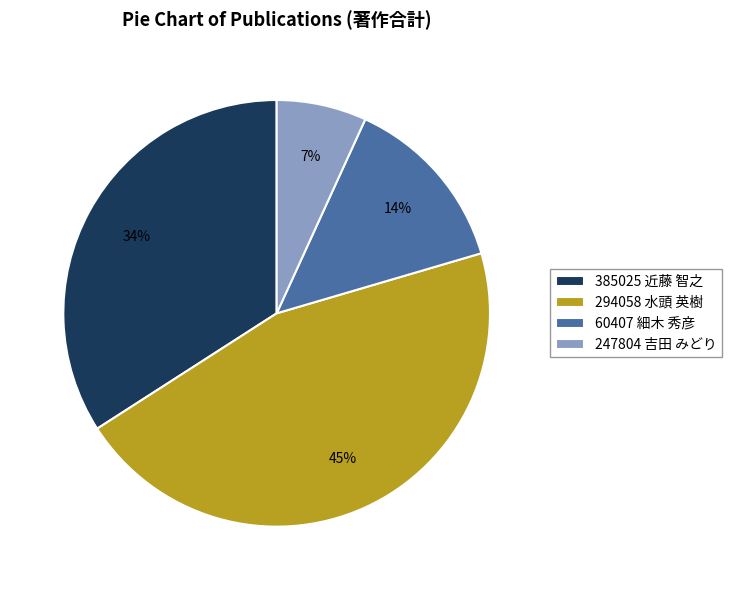

To the nearest percent, what is the average slice percentage?

25%